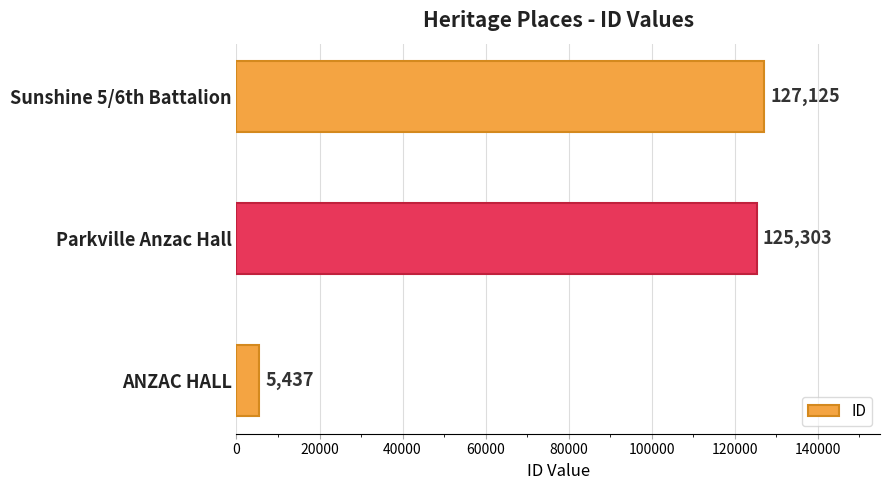

What is the sum of all values?

257865